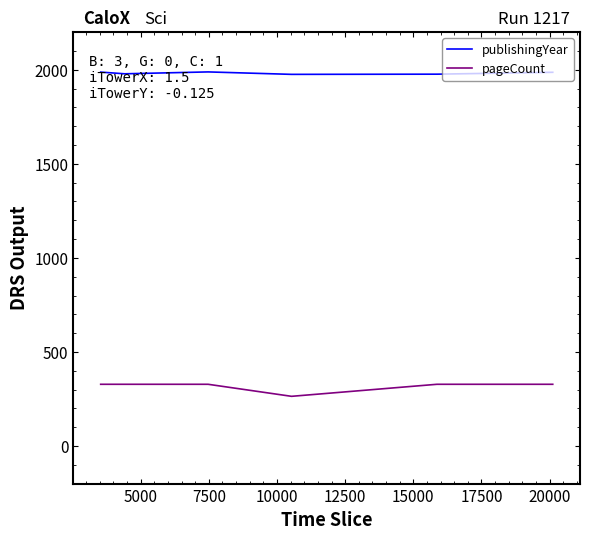

Count the number of data series in this chart.

2